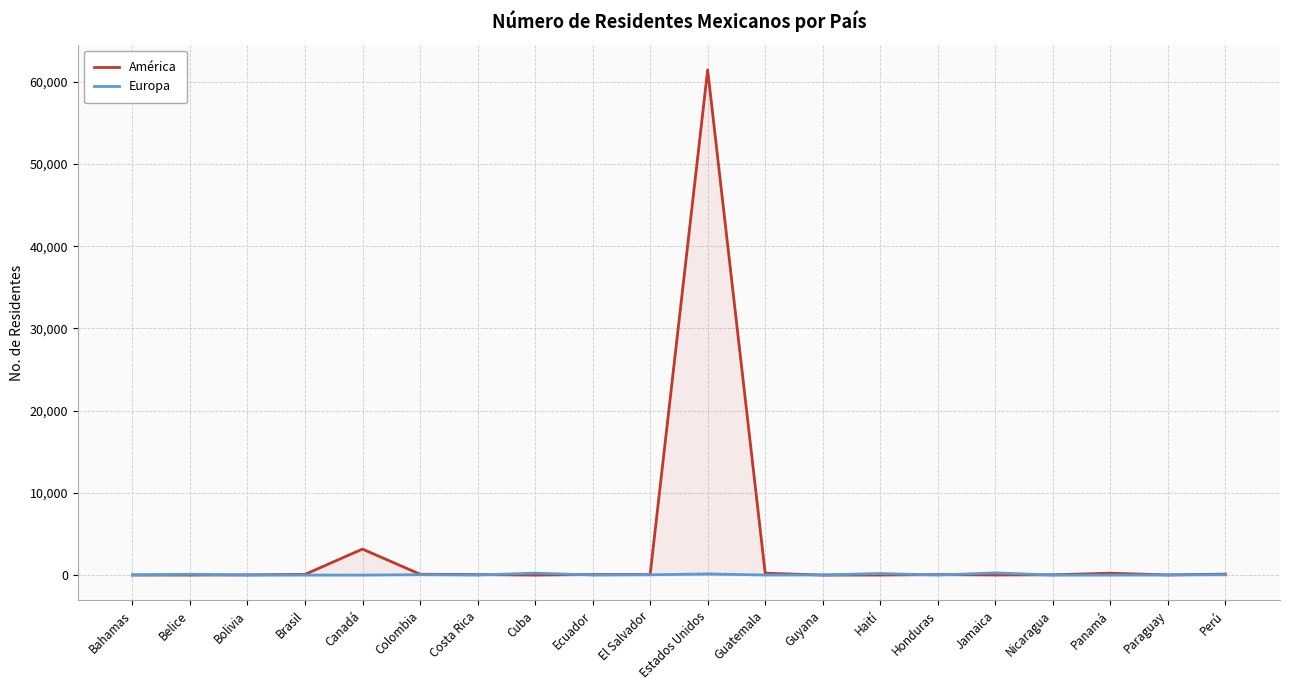

Reading left to right, transcribe all the data shown in this chart.

América: Bahamas=15	Belice=5	Bolivia=30	Brasil=88	Canadá=3167	Colombia=108	Costa Rica=64	Cuba=1	Ecuador=71	El Salvador=68	Estados Unidos=61453	Guatemala=237	Guyana=2	Haití=9	Honduras=61	Jamaica=15	Nicaragua=38	Panamá=232	Paraguay=22	Perú=120
Europa: Bahamas=25	Belice=104	Bolivia=1	Brasil=3	Canadá=1	Colombia=50	Costa Rica=4	Cuba=241	Ecuador=5	El Salvador=39	Estados Unidos=144	Guatemala=11	Guyana=22	Haití=193	Honduras=2	Jamaica=270	Nicaragua=1	Panamá=2	Paraguay=12	Perú=48